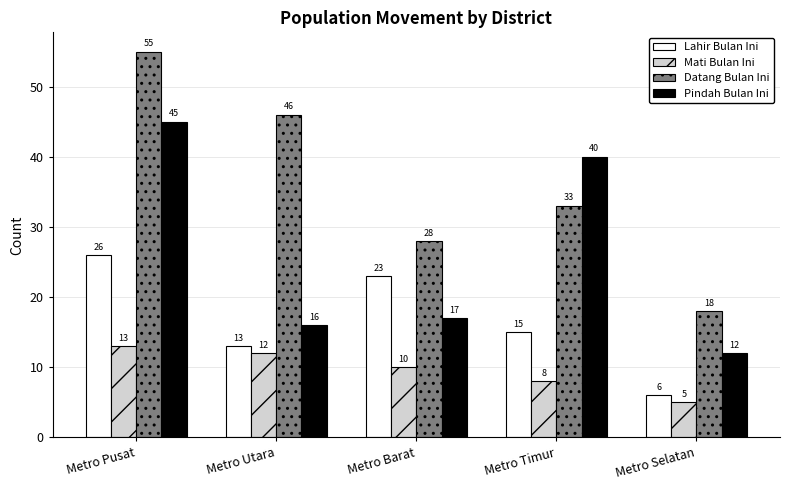

At which label does Lahir Bulan Ini first exceed 15?

Metro Pusat